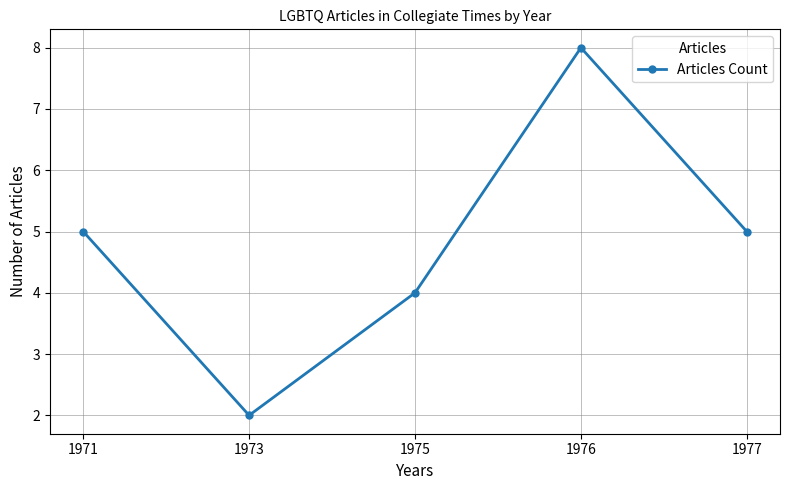

How many points are lower than both their immediate neighbors (excluding endpoints)?

1